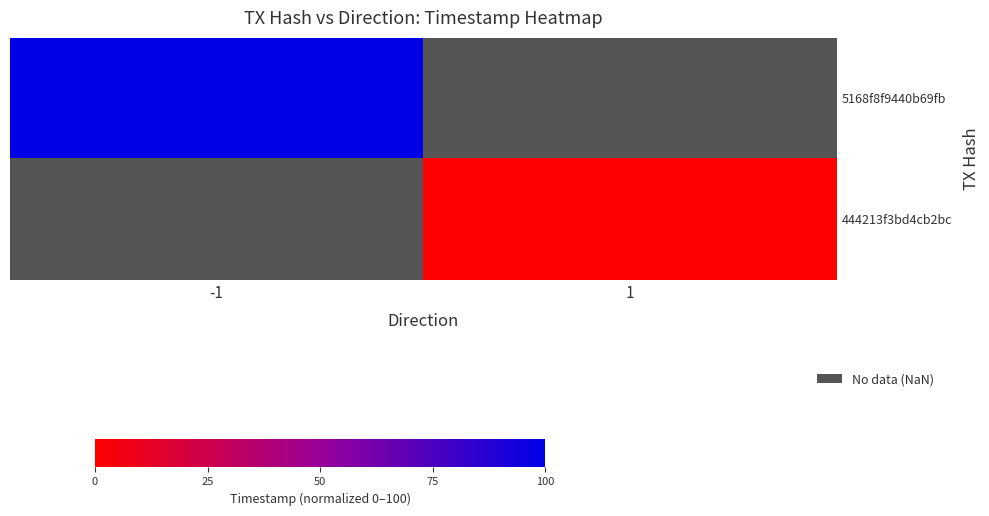

Which category has the highest value across all series?

-1